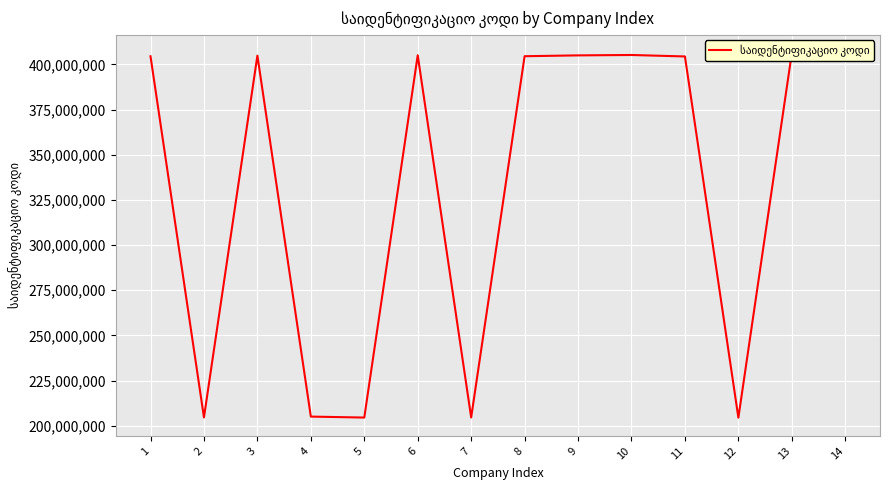

At which category does the chart reach its peak across all series?

13